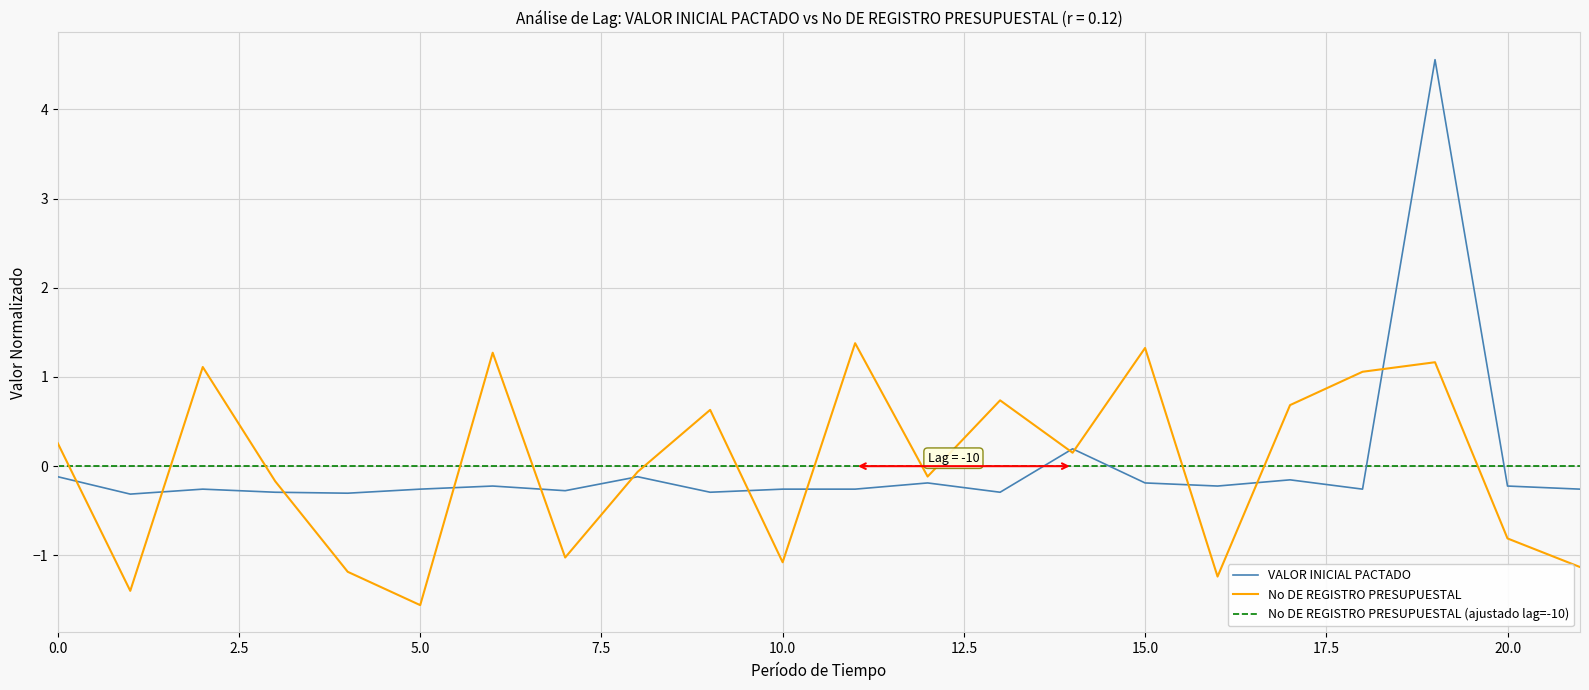

What is the difference between the maximum and minimum values in the VALOR INICIAL PACTADO series?

4.9